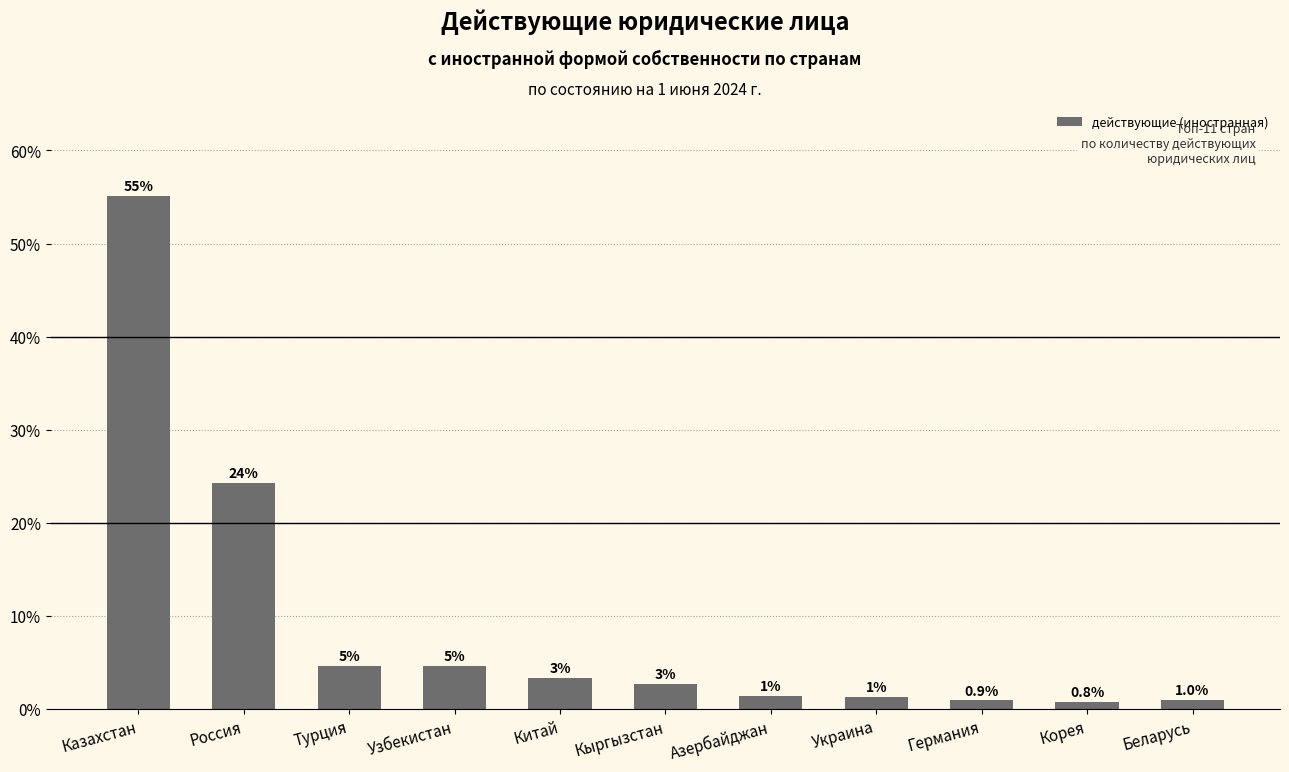

What is the label of the 2nd bar from the right?

Корея